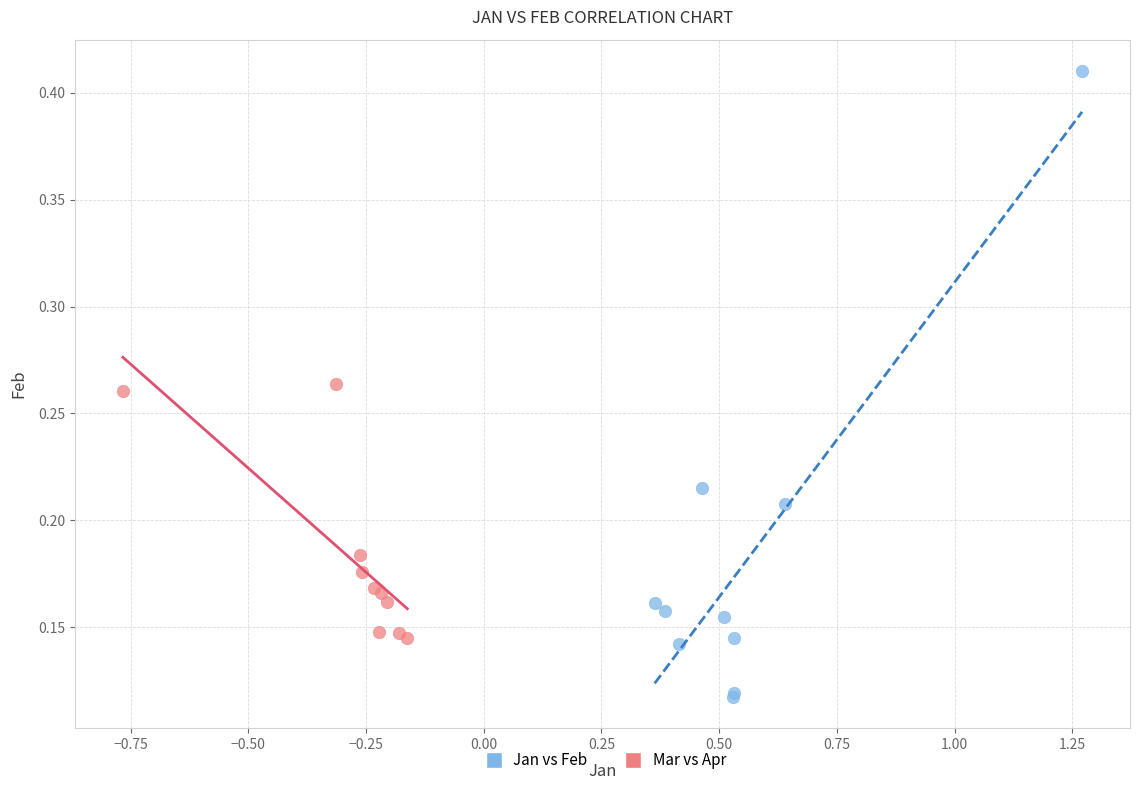

Which series has the largest Y range (max minus min)?

Jan vs Feb